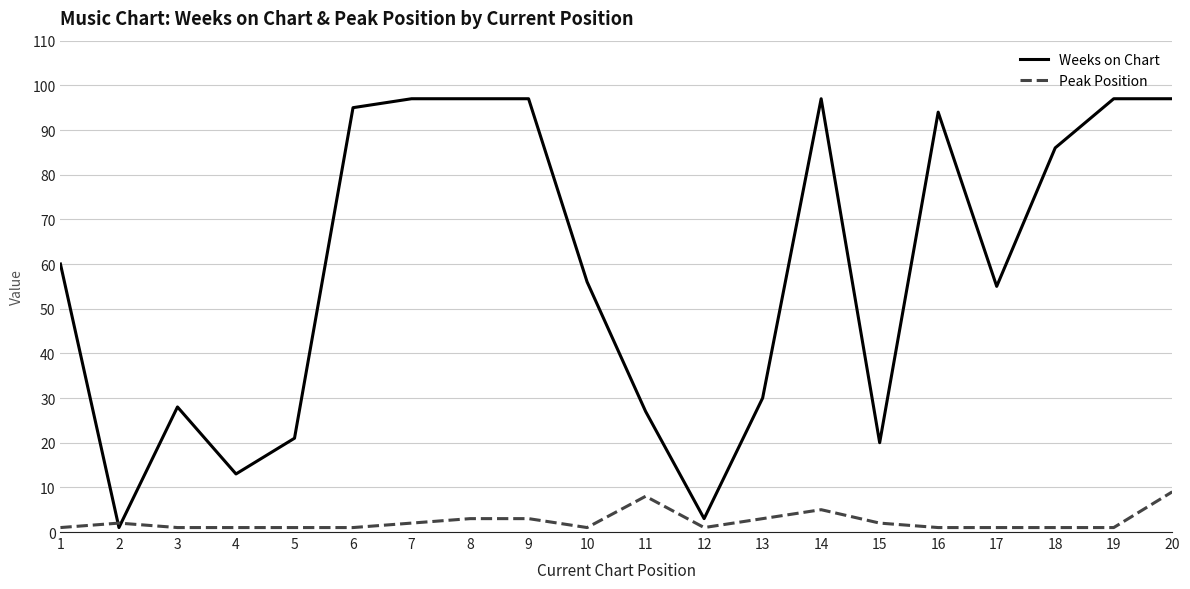

Which series has the largest total across all categories?

Weeks on Chart